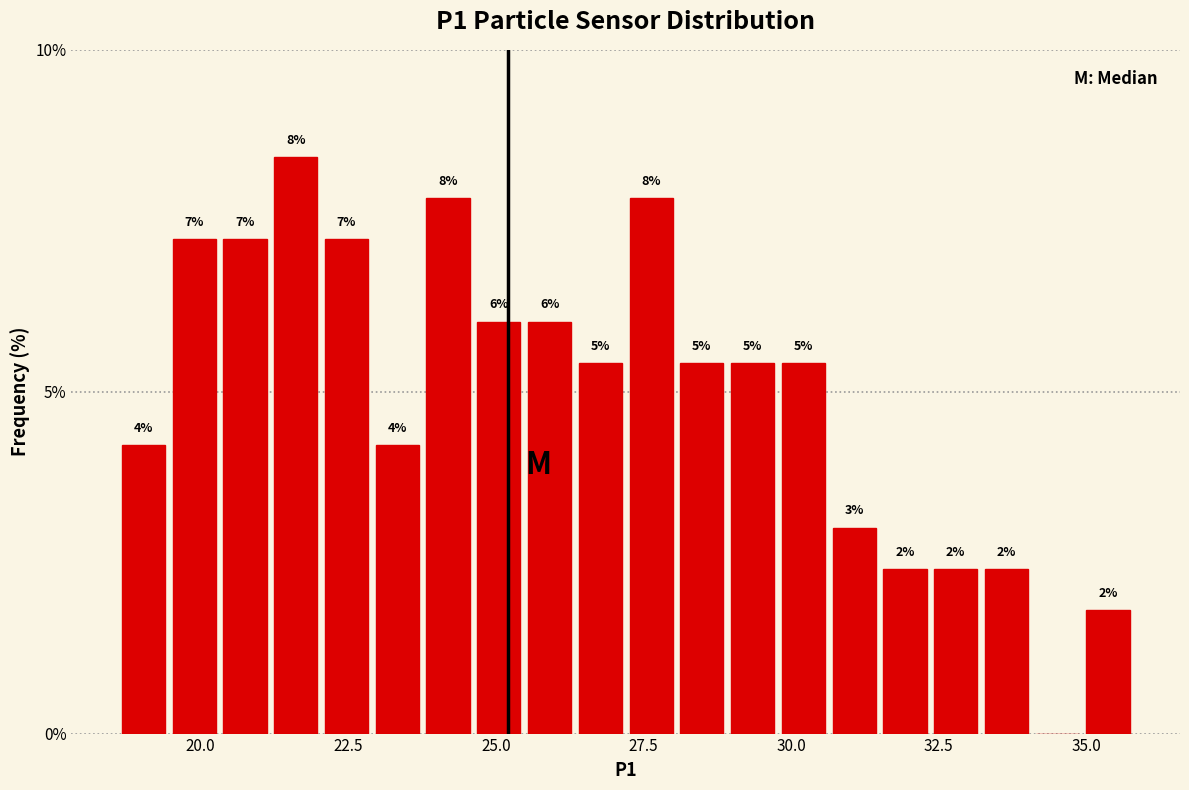

Read against the x-axis, roughly where is the centre of the tallest bar?

21.5